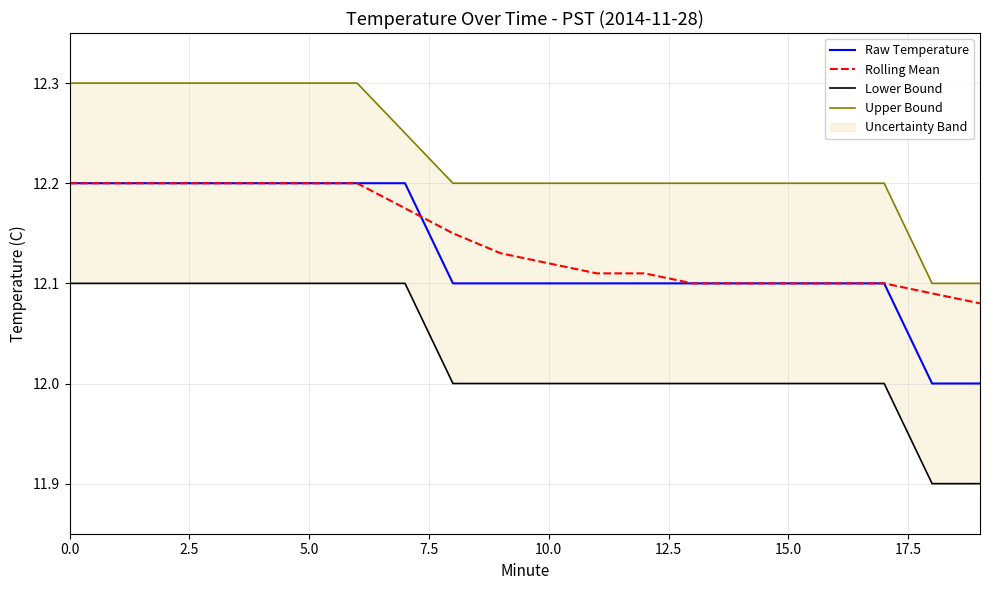

What is the spread (max minus min) of values at 12?

0.2